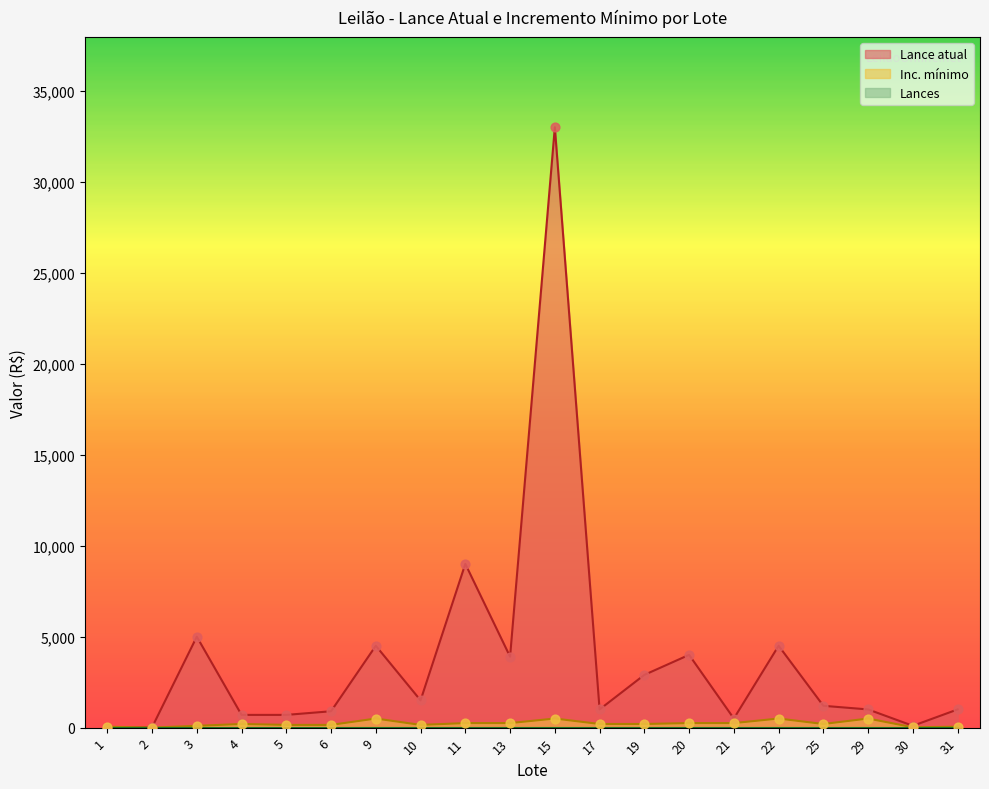

Which series has the largest Y range (max minus min)?

Lance atual